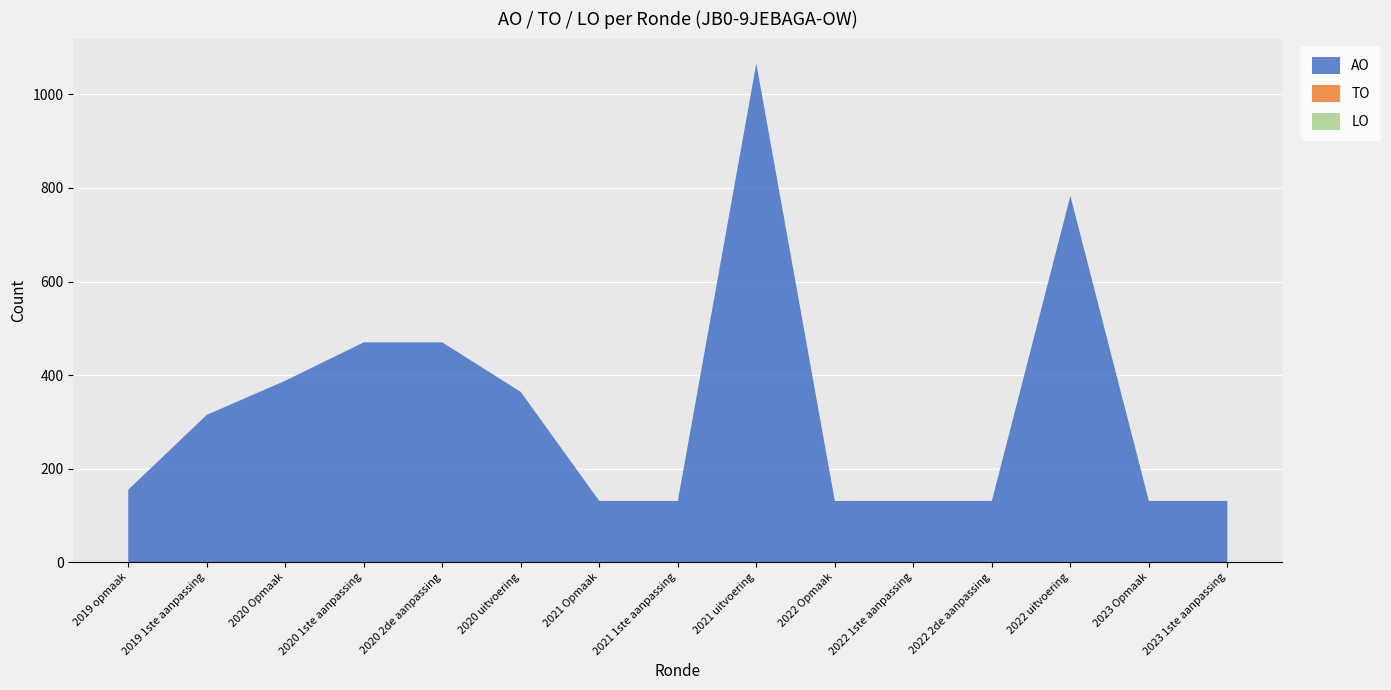

Reading right to left, transcribe all the data shown in this chart.

AO: 131	131	783	131	131	131	1066	131	131	364	470	470	388	315	155
TO: 0	0	0	0	0	0	0	0	0	0	0	0	0	0	0
LO: 0	0	0	0	0	0	0	0	0	0	0	0	0	0	0